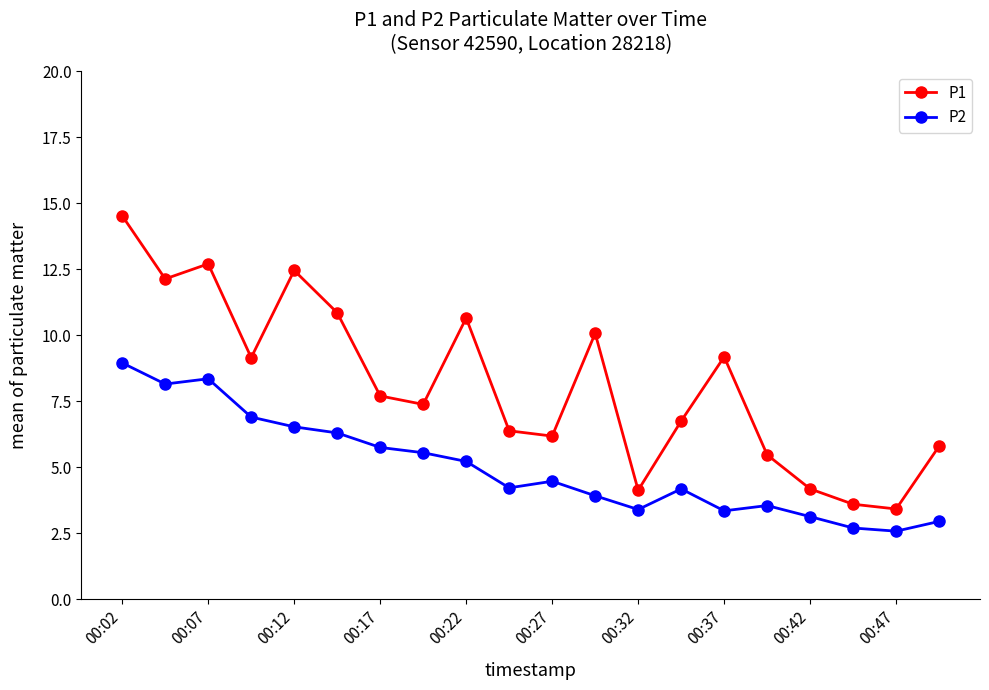

True or false: P1 has more than 0 interior local peaks.

True